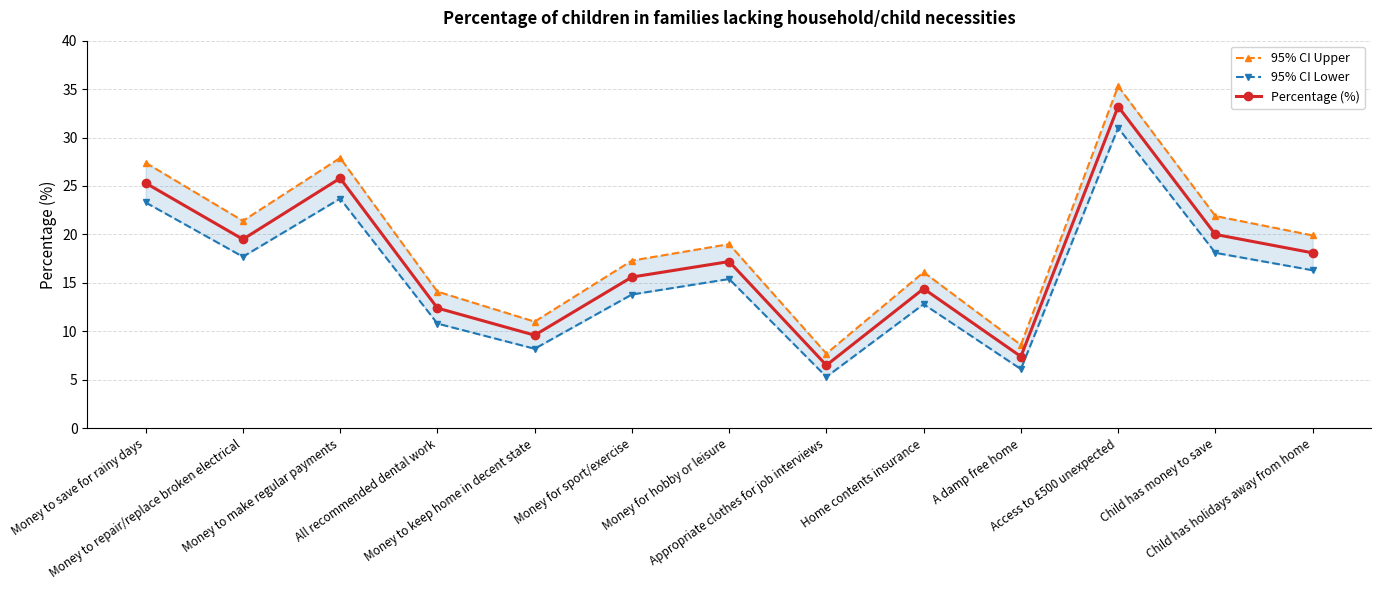

Rank the series by their average value, from highest to lowest.

95% CI Upper, Percentage (%), 95% CI Lower